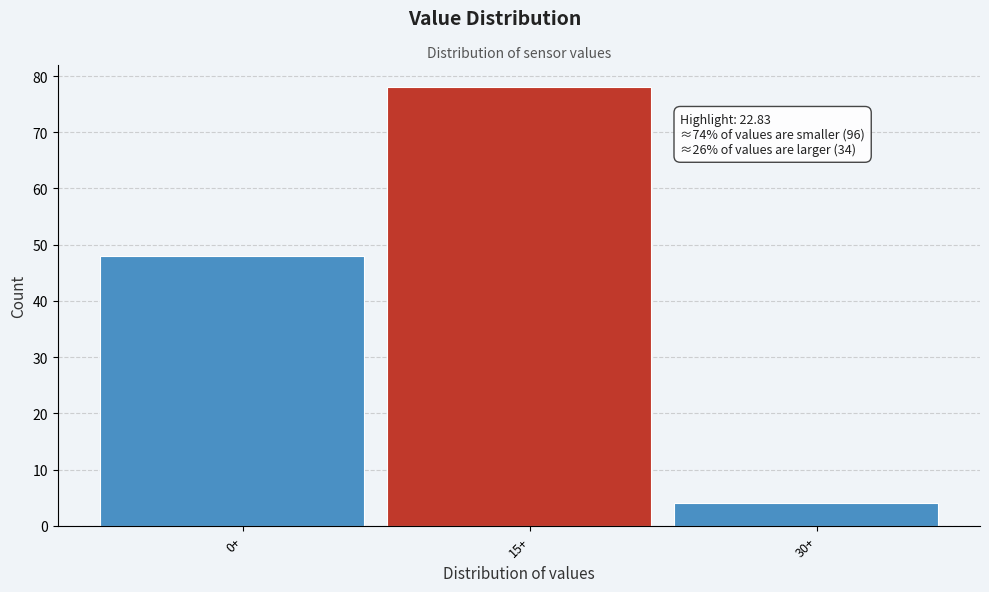

Reading left to right, transcribe all the data shown in this chart.

0+=48	15+=78	30+=4